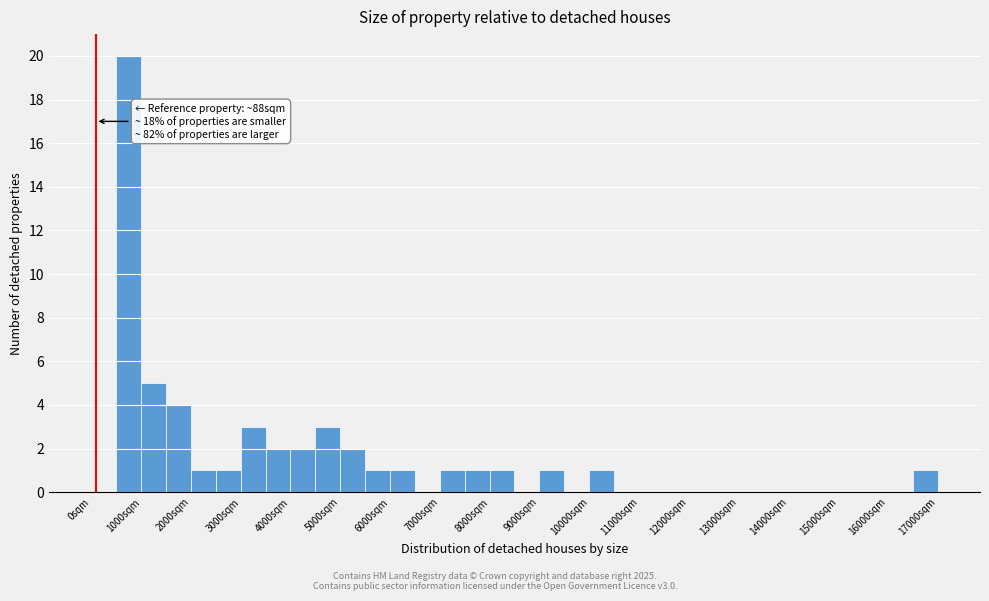

Over which range of the x-axis is the bar tallest?

500 to 1000